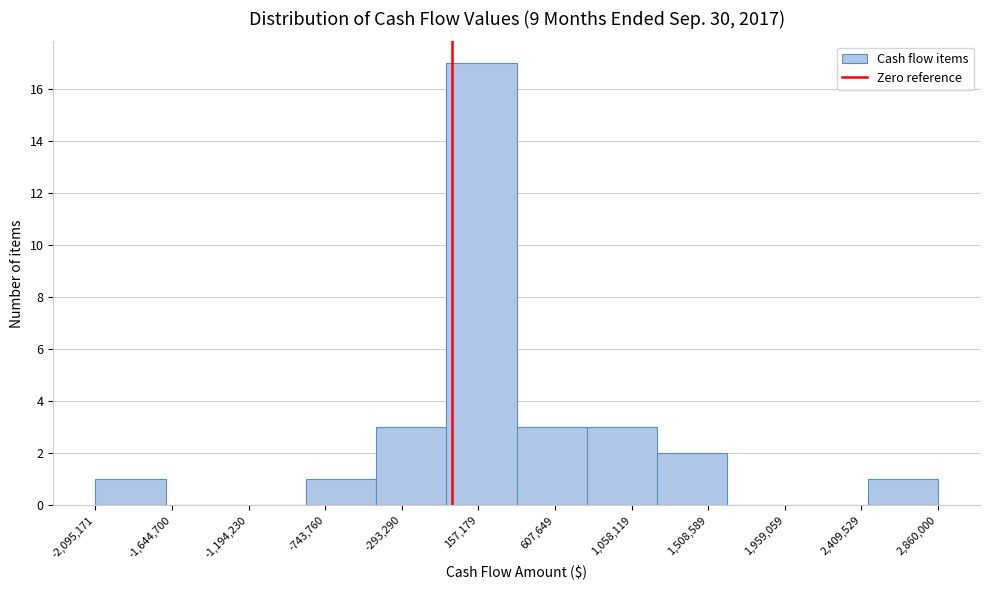

What is the height of the bar covering 1200000 to 1600000 on the x-axis? Neither the bar edges nor the heights are printed on the chart, so give them approximately, as read against the axes.

2